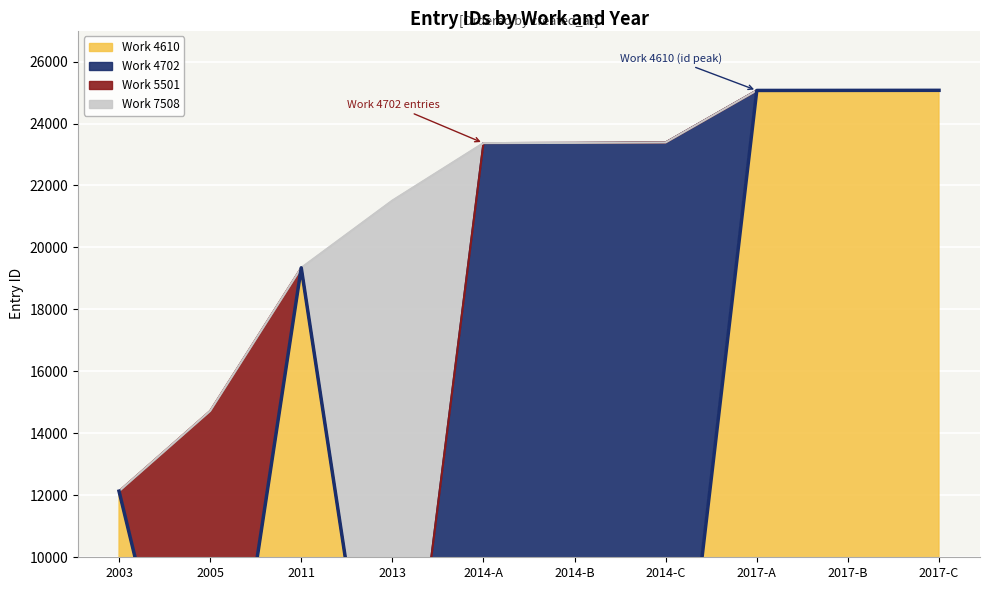

Count the number of values greater than 23374.

4